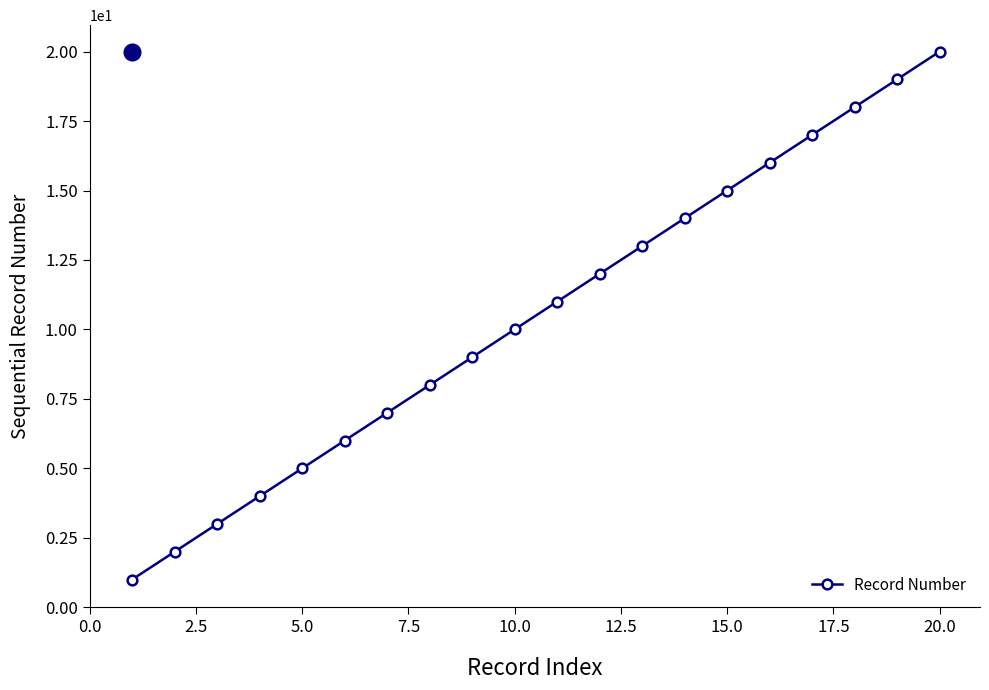

True or false: the data has more than 1 interior local peaks.

False